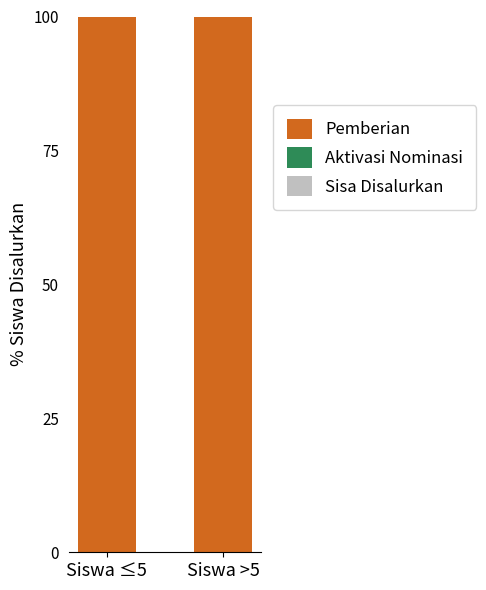

What position from the left is Siswa >5?

2